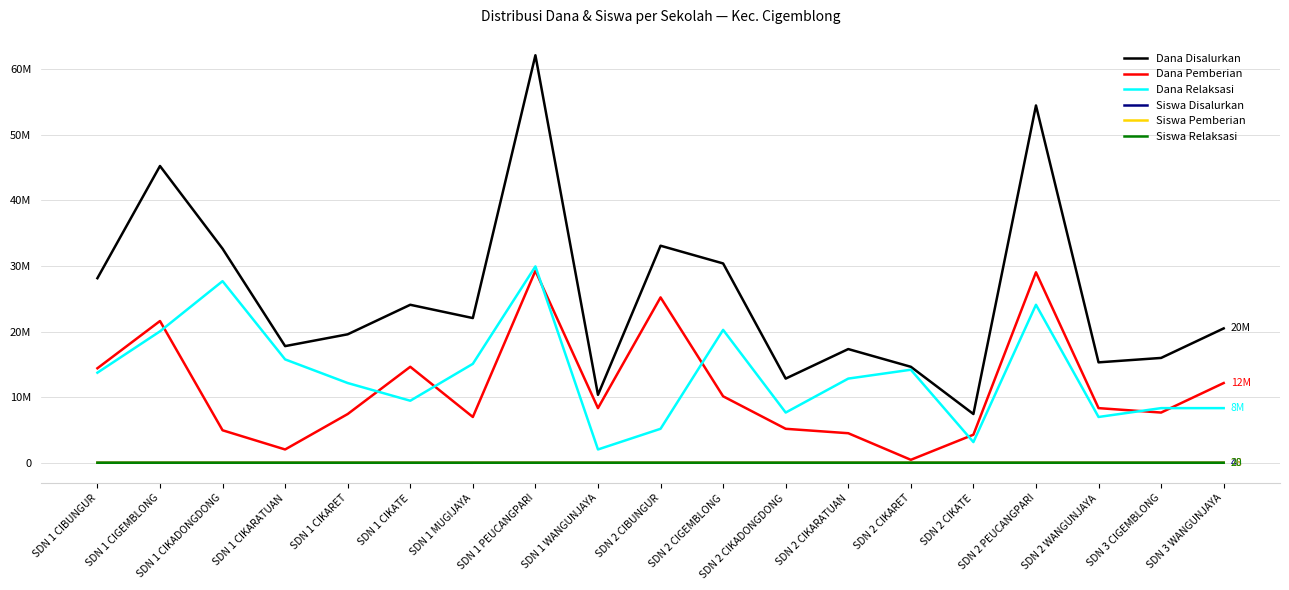

Does the chart have visible grid lines?

Yes